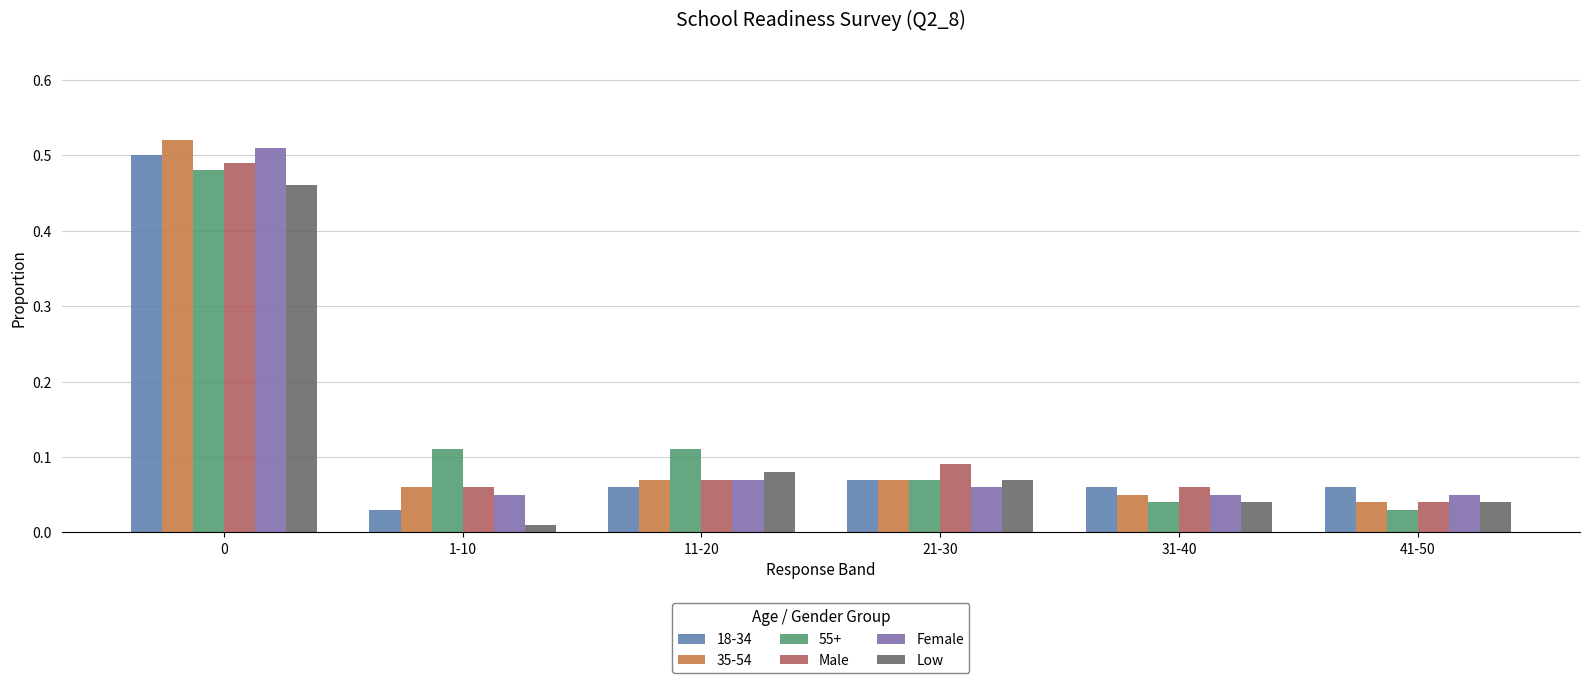

Which series has the widest spread of values?

35-54